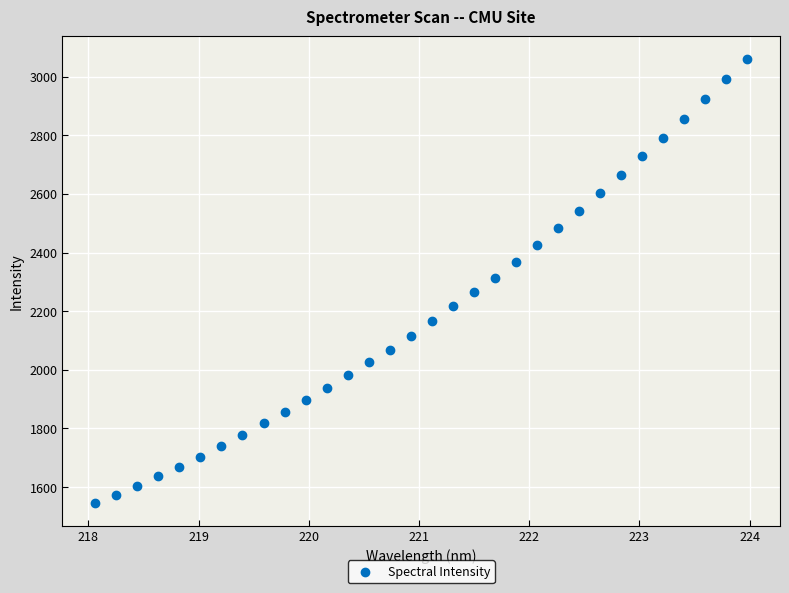

What is the range of X values (max minus min)?

5.9